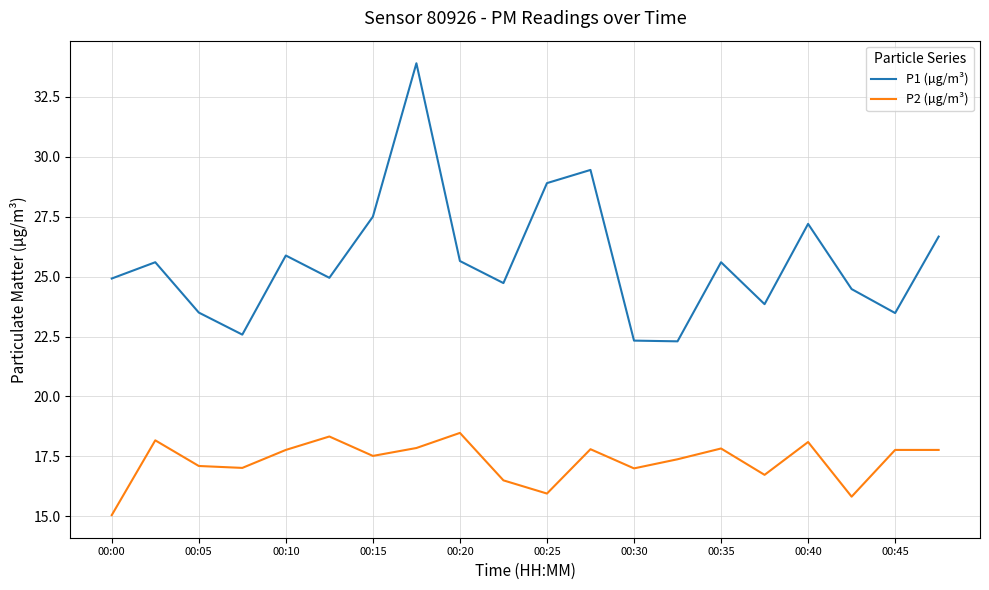

Which series has the largest total across all categories?

P1 (µg/m³)